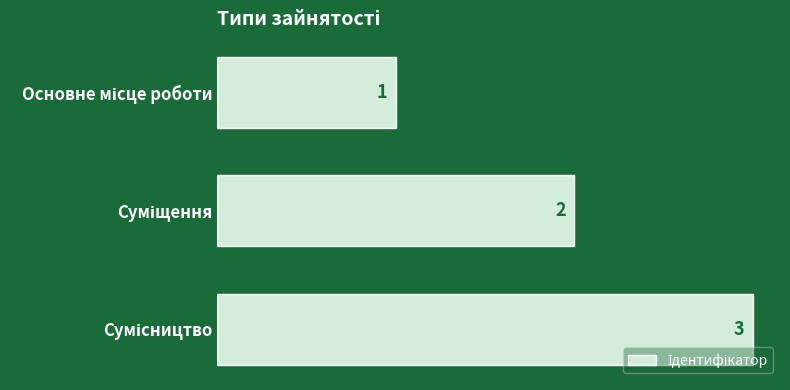

What is the value of the 3rd bar from the top?

3